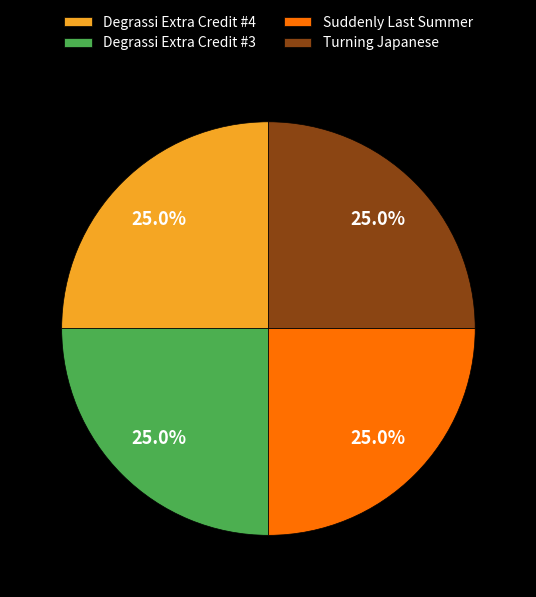

Does any single category account for the majority?

No